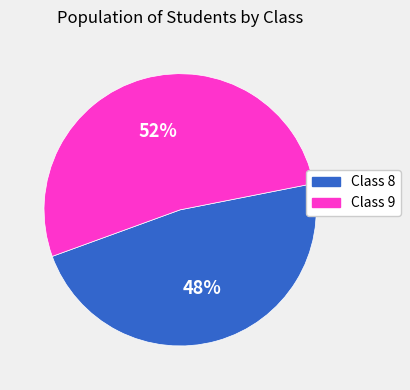

To the nearest percent, what is the average slice percentage?

50%